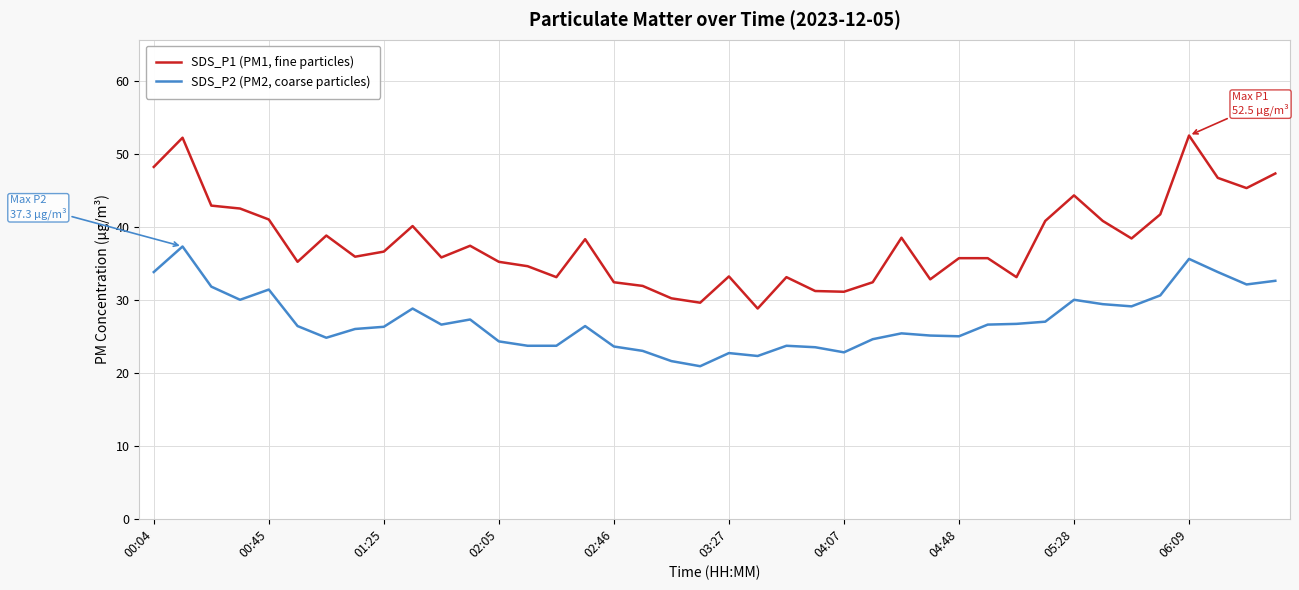

What is the difference between the maximum and minimum values in the SDS_P2 (PM2, coarse particles) series?

16.4